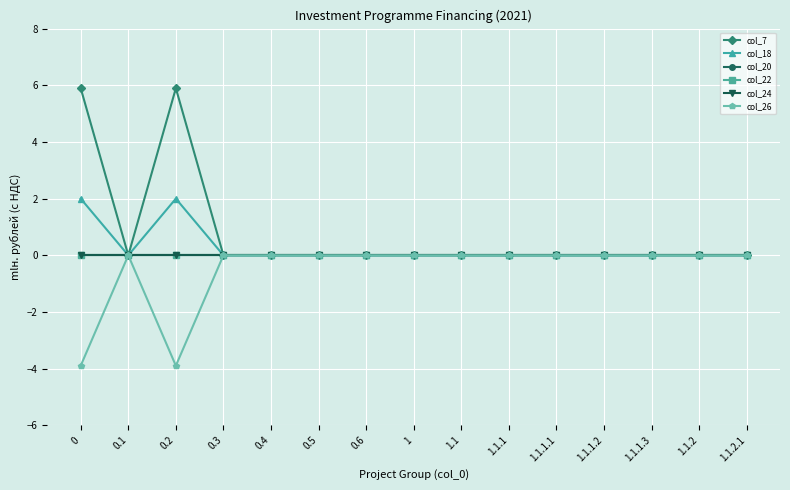

Reading right to left, what are all the values shown in this chart?

col_7: 0.0	0.0	0.0	0.0	0.0	0.0	0.0	0.0	0.0	0.0	0.0	0.0	5.9	0.0	5.9
col_18: 0.0	0.0	0.0	0.0	0.0	0.0	0.0	0.0	0.0	0.0	0.0	0.0	2.0	0.0	2.0
col_20: 0.0	0.0	0.0	0.0	0.0	0.0	0.0	0.0	0.0	0.0	0.0	0.0	0.0	0.0	0.0
col_22: 0.0	0.0	0.0	0.0	0.0	0.0	0.0	0.0	0.0	0.0	0.0	0.0	0.0	0.0	0.0
col_24: 0.0	0.0	0.0	0.0	0.0	0.0	0.0	0.0	0.0	0.0	0.0	0.0	0.0	0.0	0.0
col_26: 0.0	0.0	0.0	0.0	0.0	0.0	0.0	0.0	0.0	0.0	0.0	0.0	-3.9	0.0	-3.9